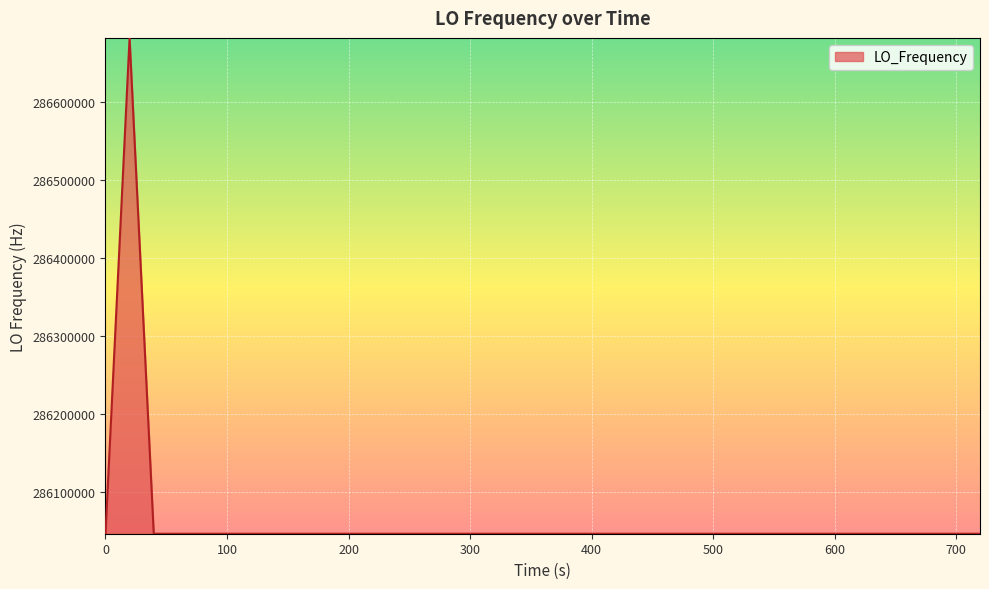

What is the minimum value shown in the chart?

286046996.5